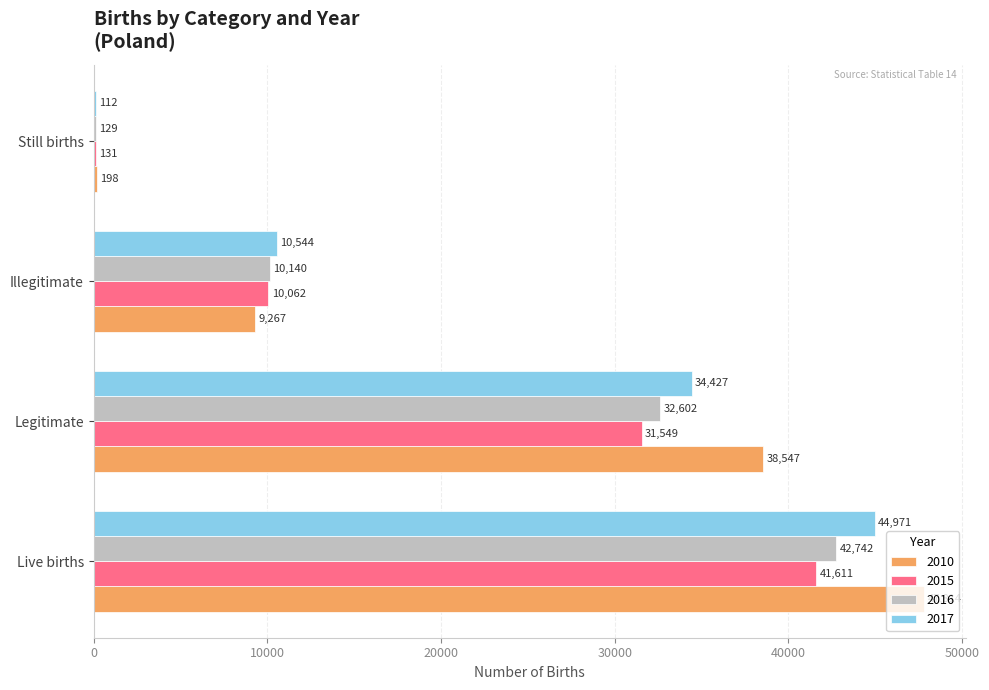

What is the total value across all series at Still births?

570